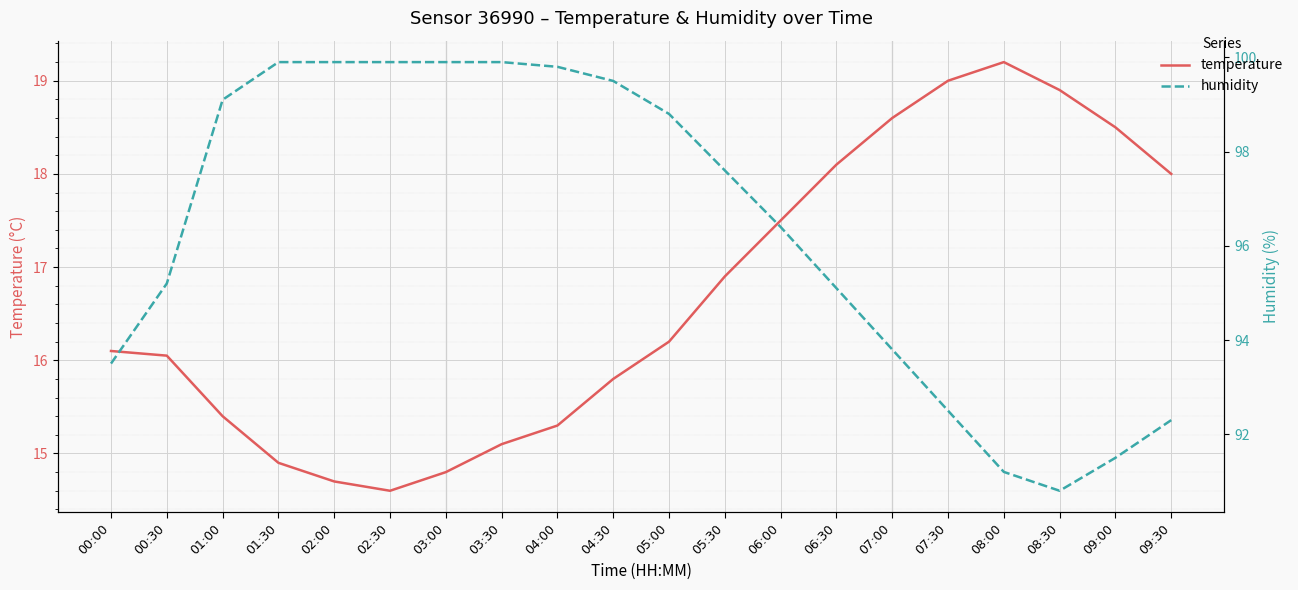

True or false: humidity and temperature intersect in this chart.

False